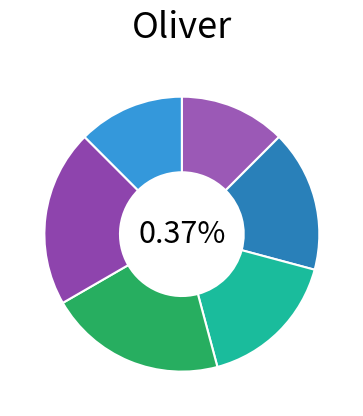

The Rote Count to 30 slice represents 0% of the pie. True or false?

True